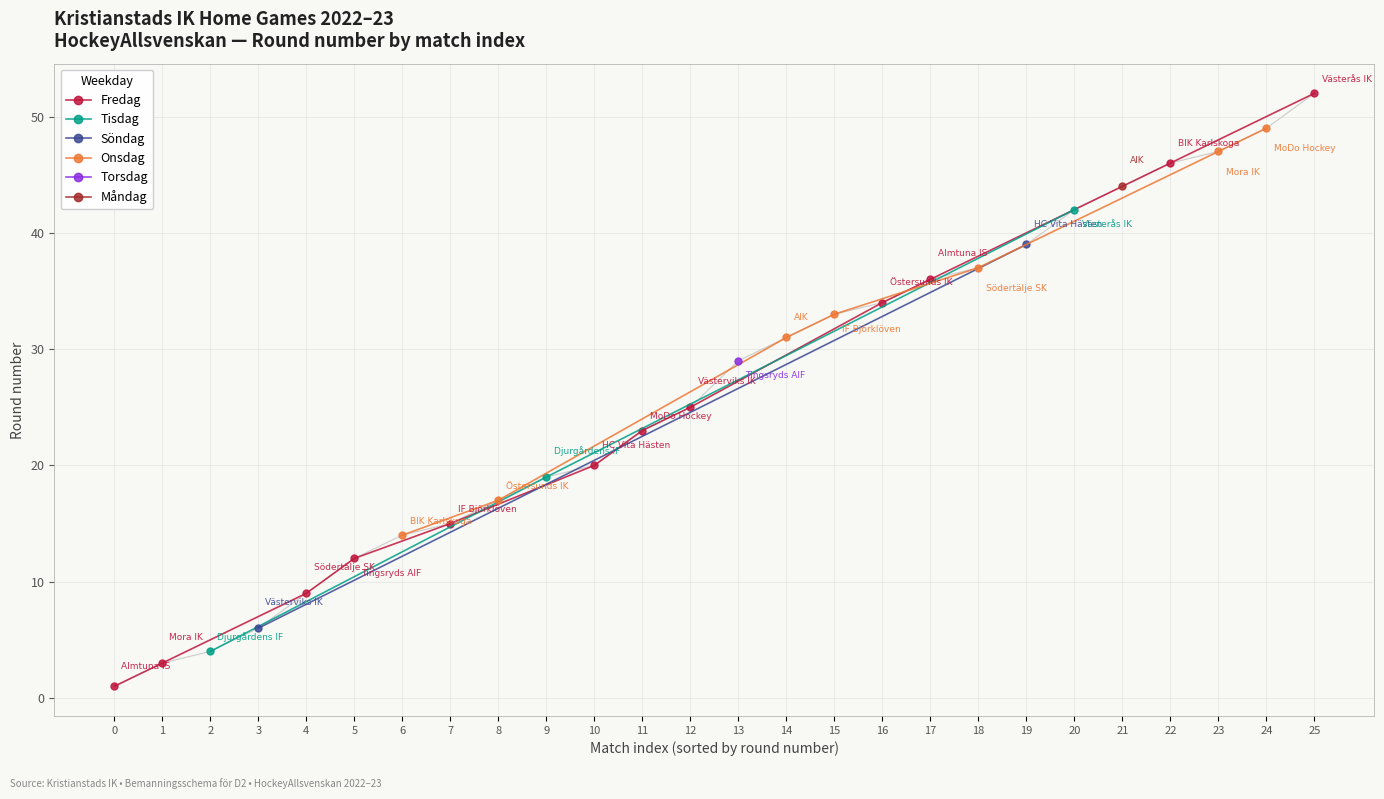

Is it true that the value at 23 is 17?

False